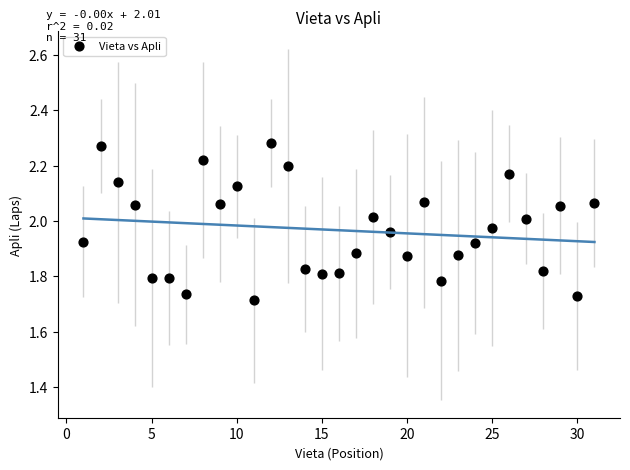

What is the range of Y values (max minus min)?

0.6